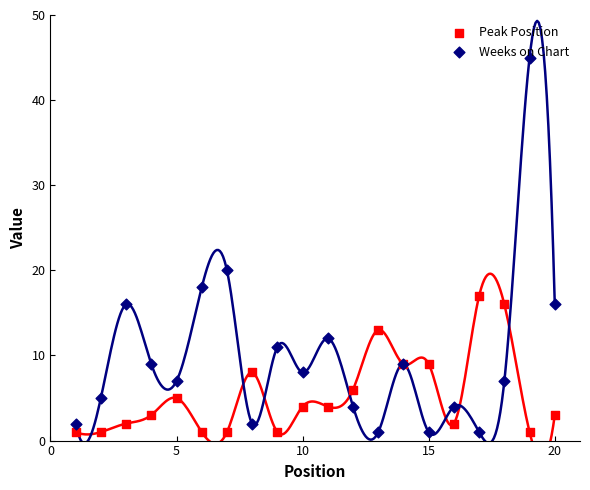

Is the value of Peak Position at 5 greater than the value of Weeks on Chart at 18?

No